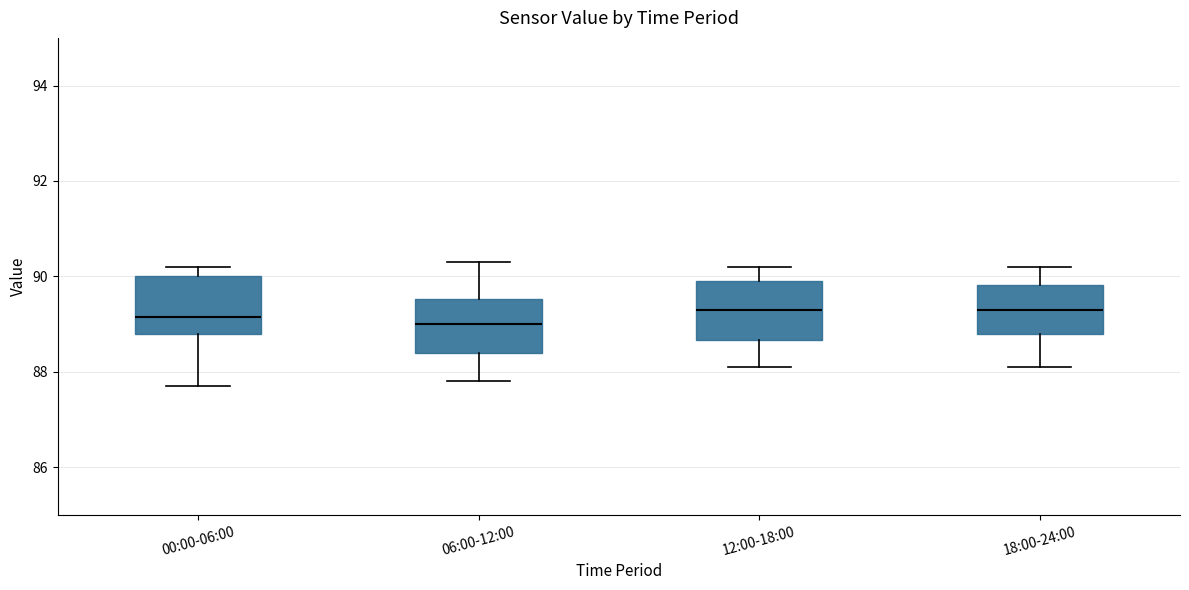

Where is the lower edge of the box for 18:00-24:00 on the y-axis? The values are not printed on the chart, so give them approximately, as read against the axis.

88.8